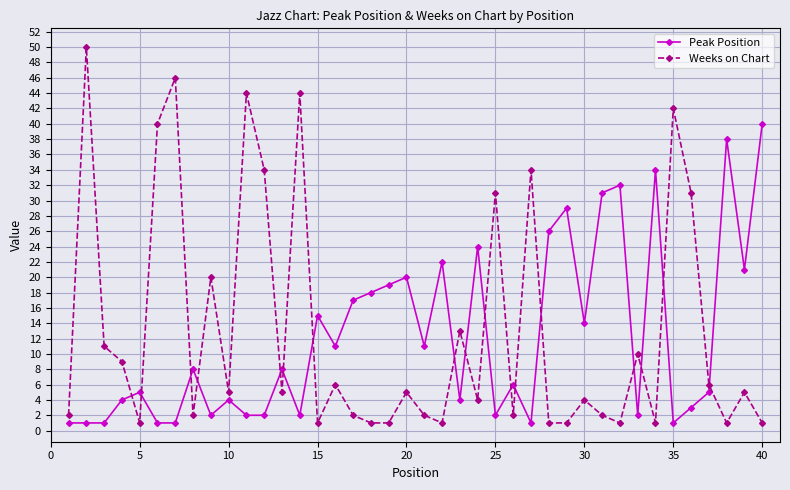

What is the average value of the Weeks on Chart series?

13